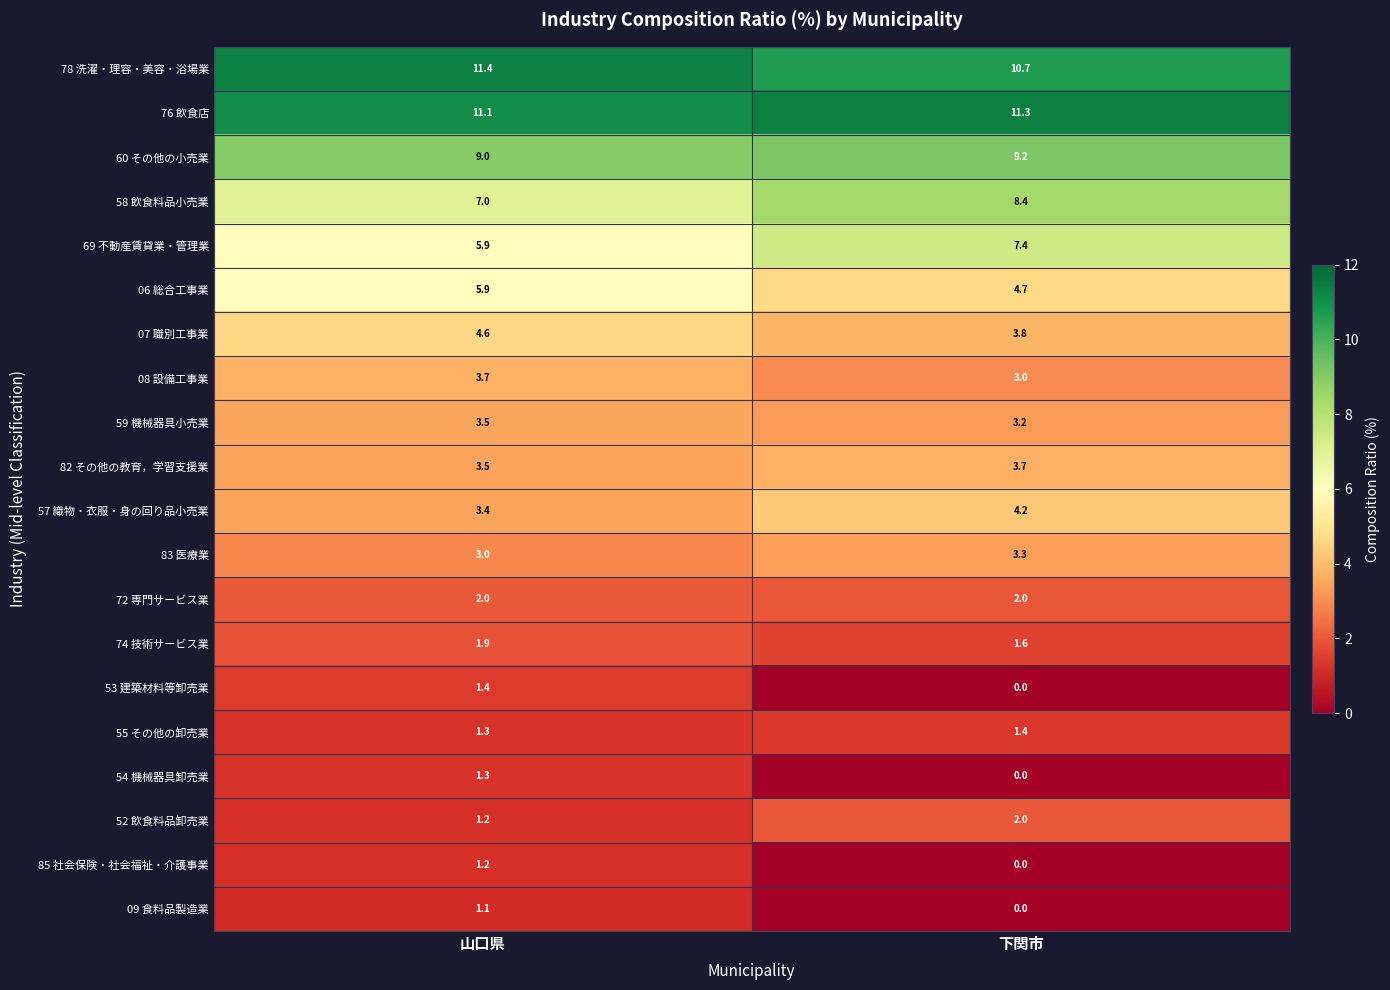

What is the lowest value of the 08 設備工事業 series?

3.0